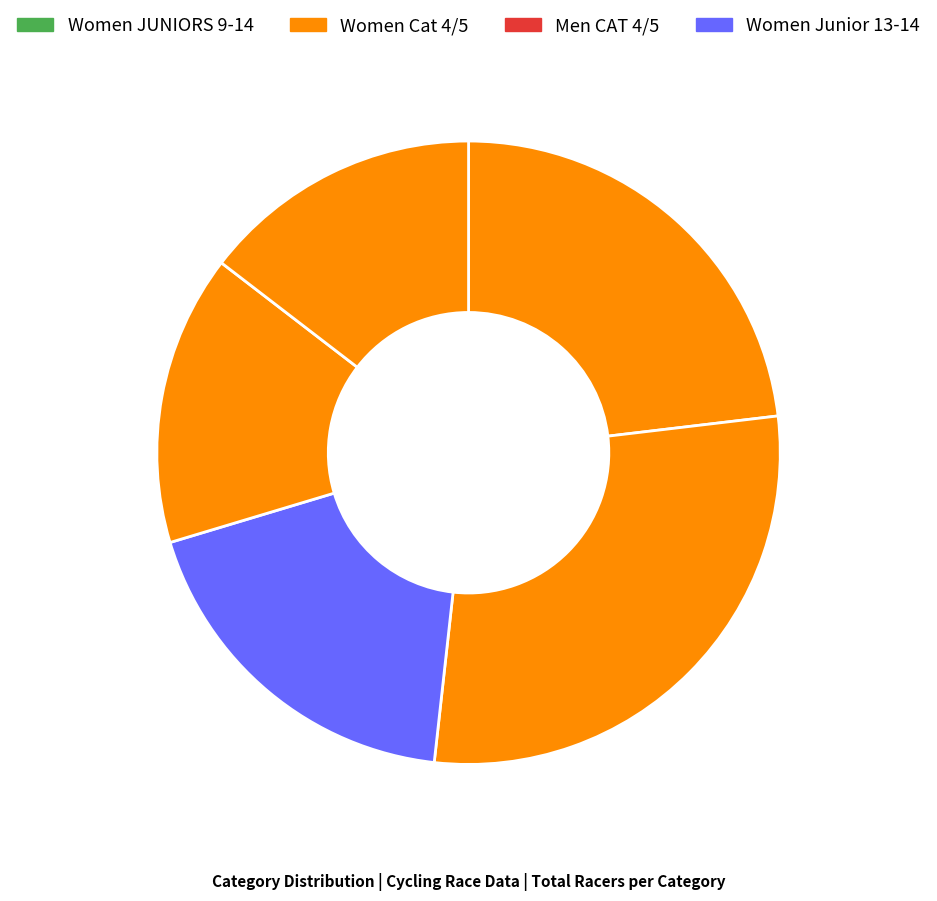

How many slices are in this pie chart?

5